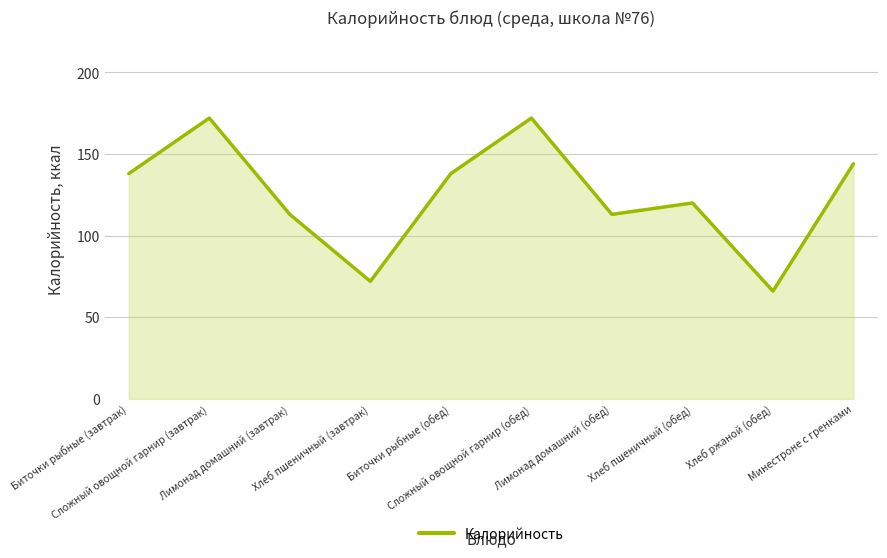

How many interior local valleys (lower than both neighbors) does the data have?

3